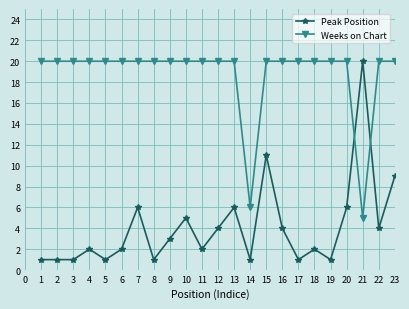

True or false: Peak Position has more than 1 interior local peaks.

True